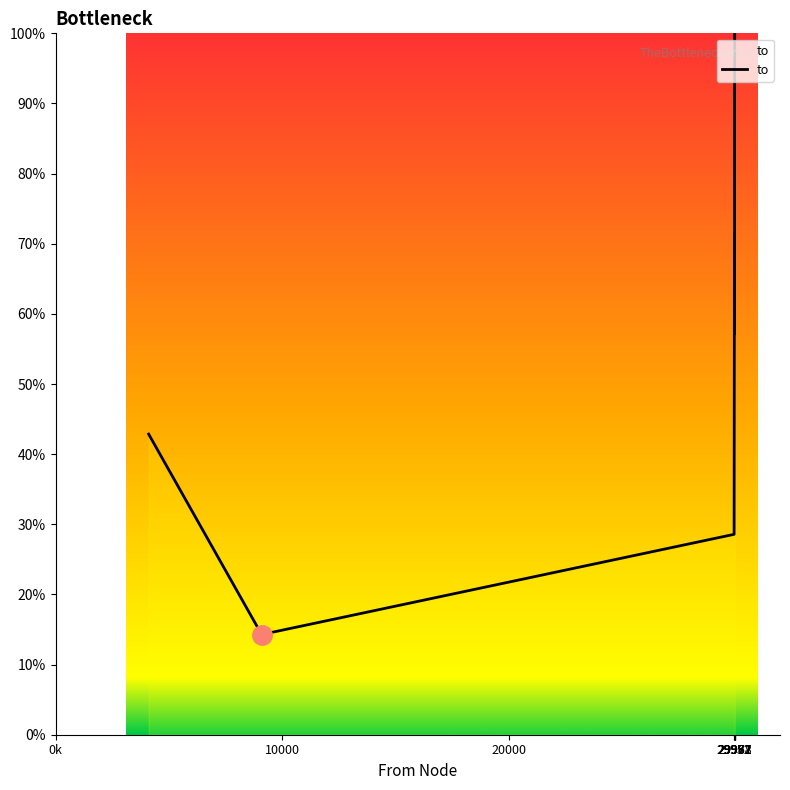

How many interior local peaks (higher than both neighbors) does the data have?

1